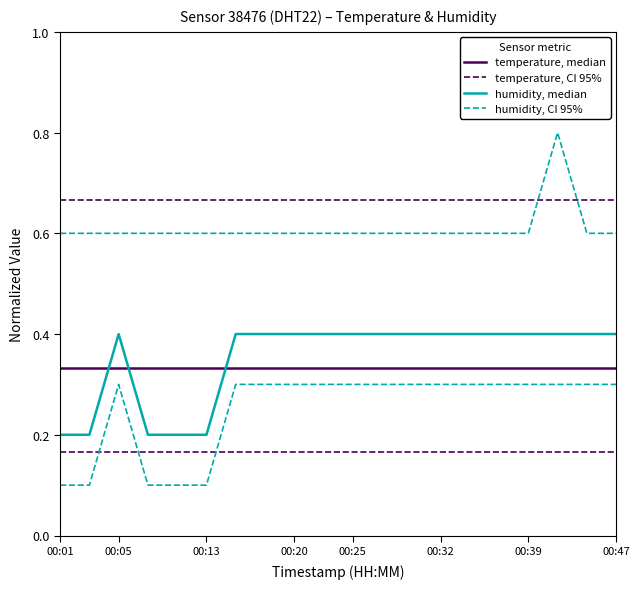

True or false: temperature, CI 95% has more than 0 points higher than both neighbors.

False